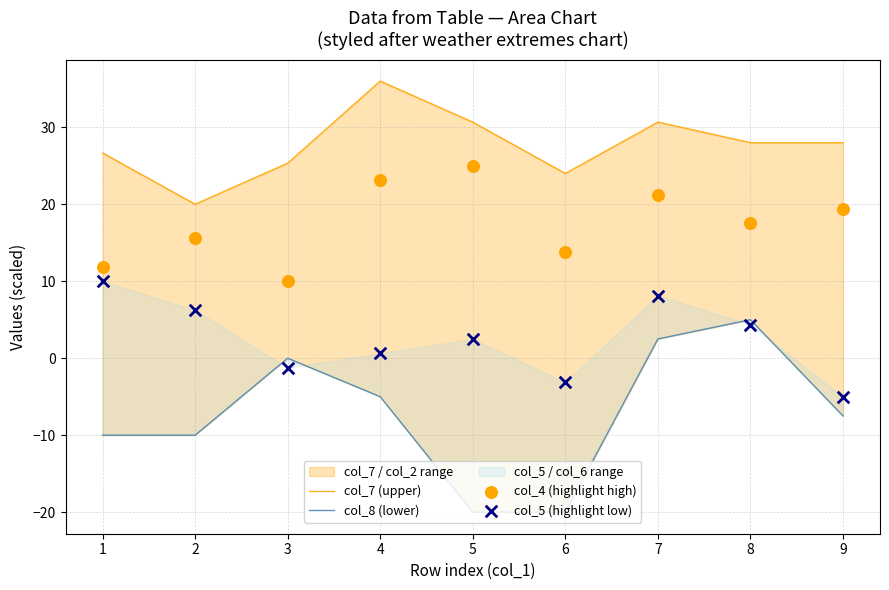

Which series contains the highest Y value?

col_7 (upper)